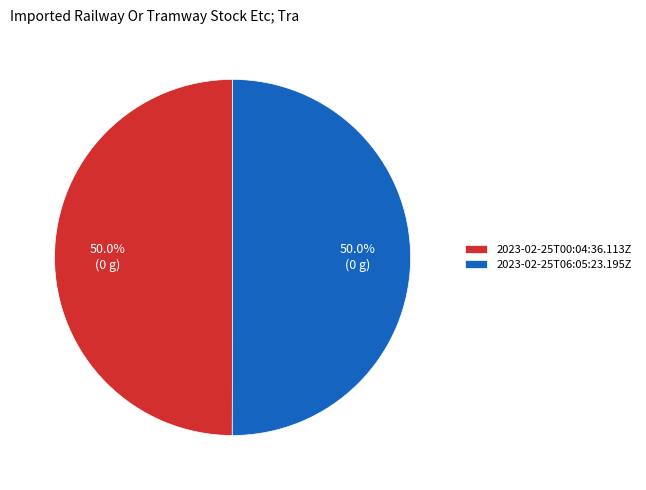

Approximately how many times larger is the value at 2023-02-25T06:05:23.195Z compared to 2023-02-25T00:04:36.113Z?

1.0